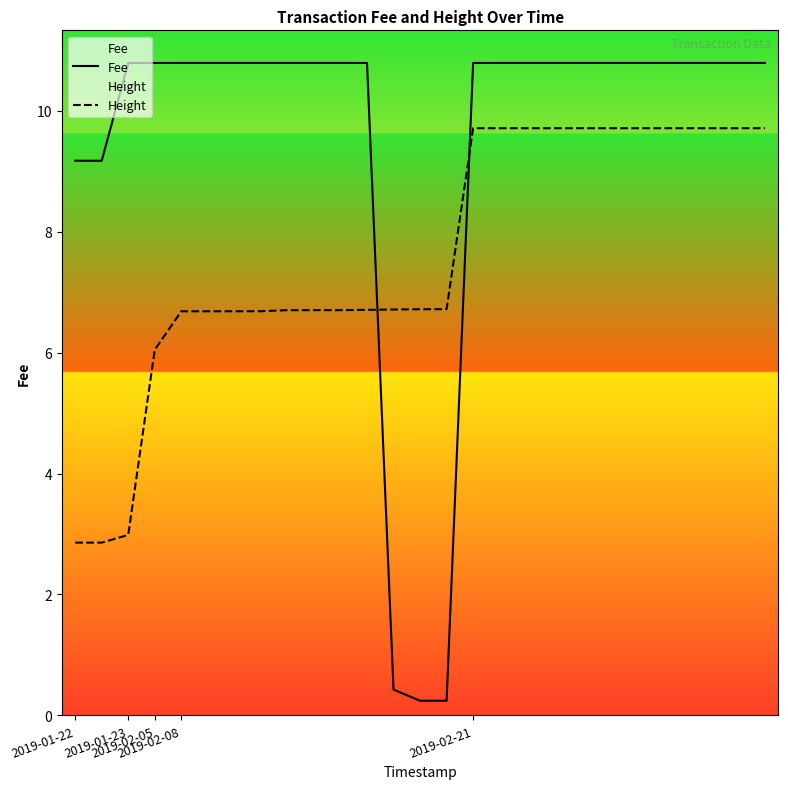

At which label does Height first exceed 6?

2019-02-05